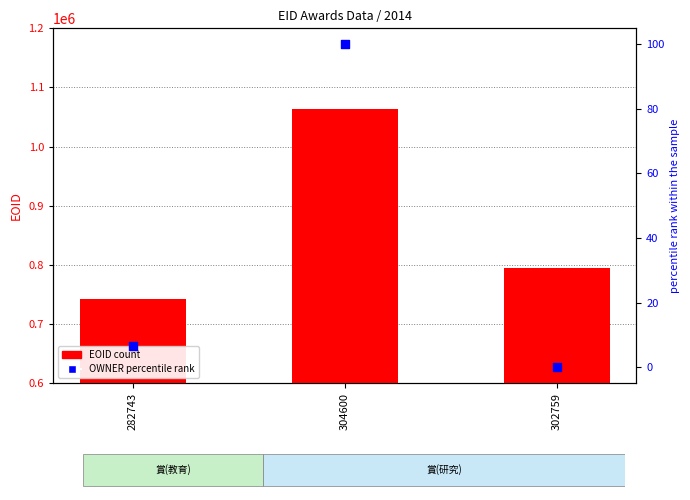

Which series reaches the minimum Y coordinate?

OWNER (percentile)